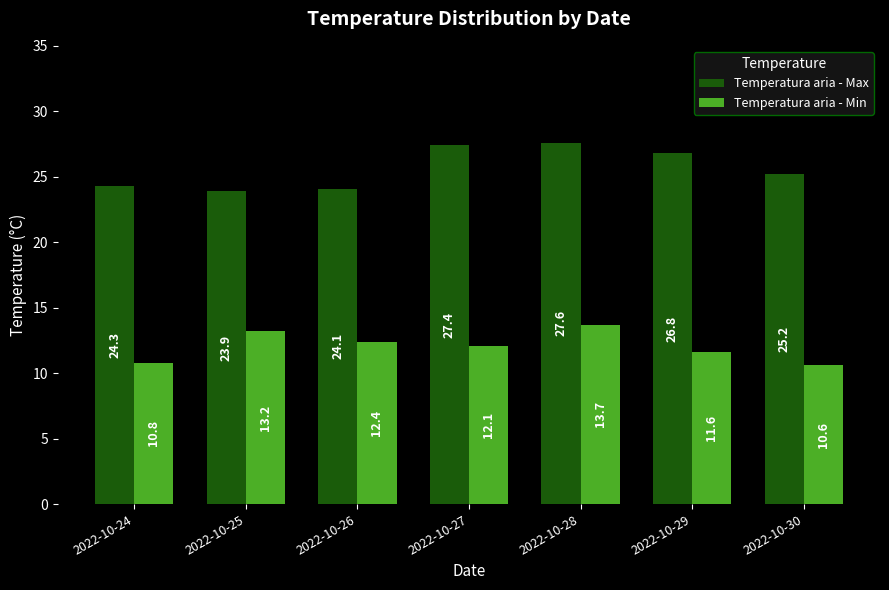

The Temperatura aria - Min series shows 12.1 at 2022-10-27. True or false?

True